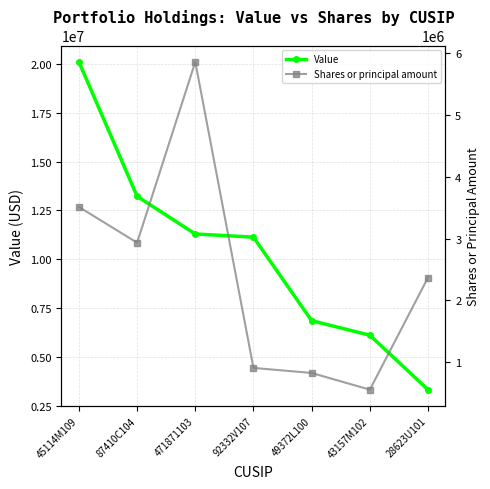

The value of Shares or principal amount at 471871103 is 5852982. True or false?

True